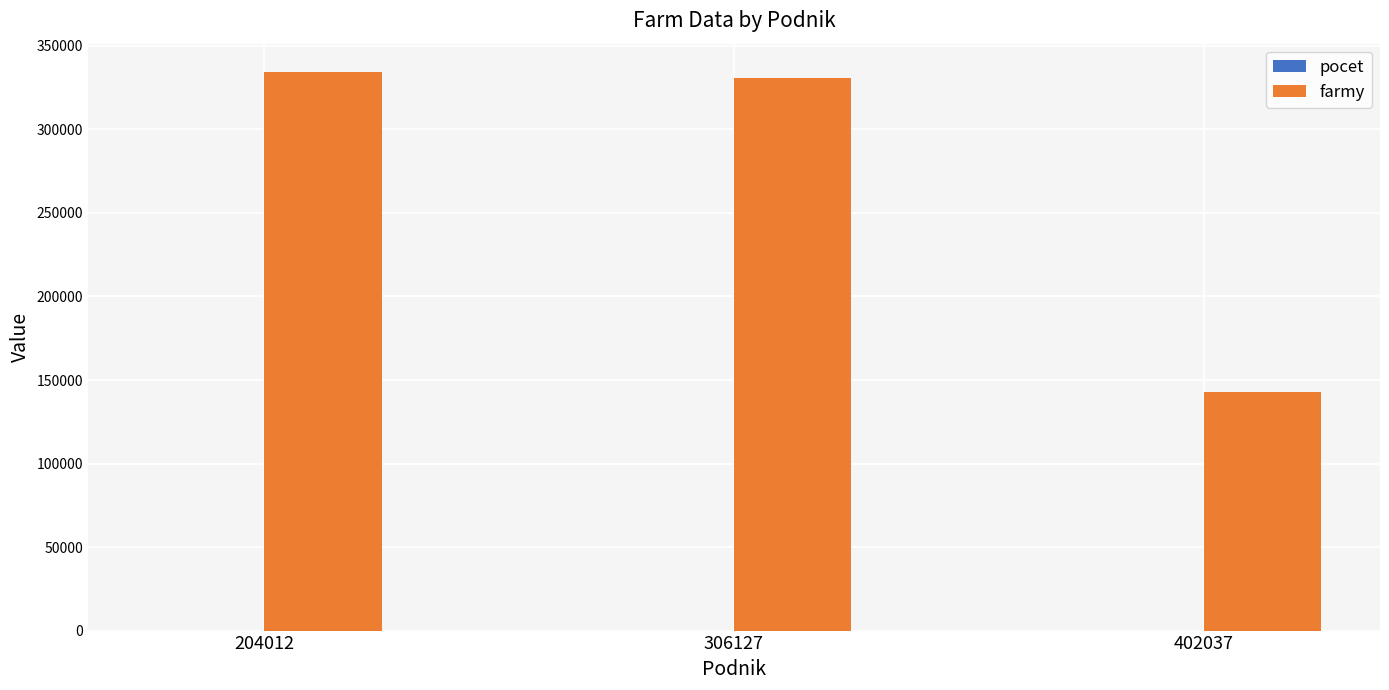

Are the bars grouped side by side (vs. stacked)?

Yes